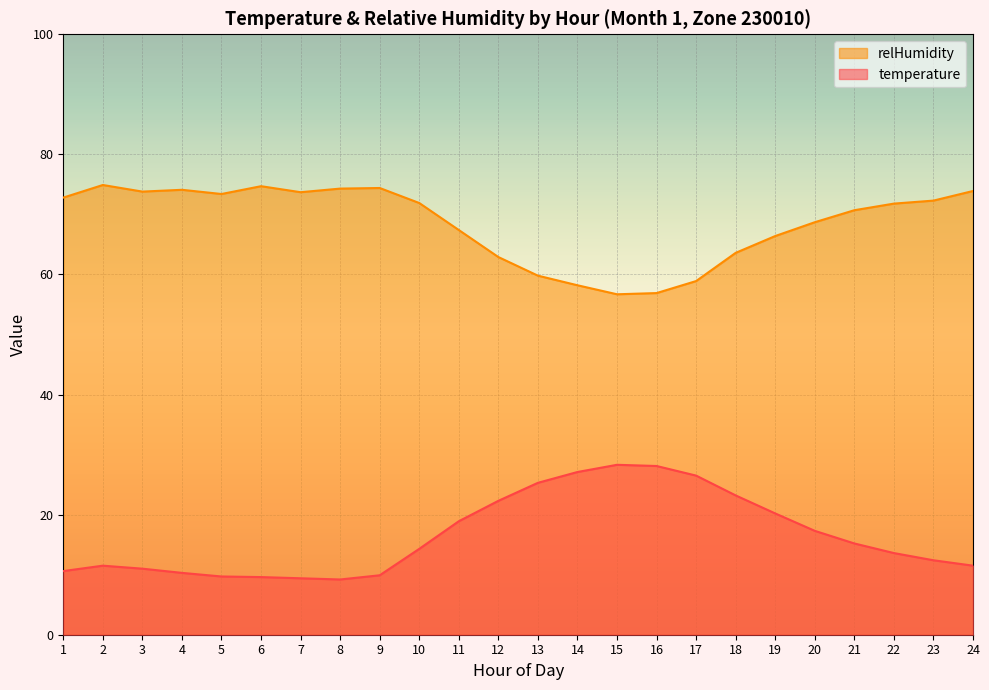

At 24, list the series in order from largest to smallest.

relHumidity, temperature